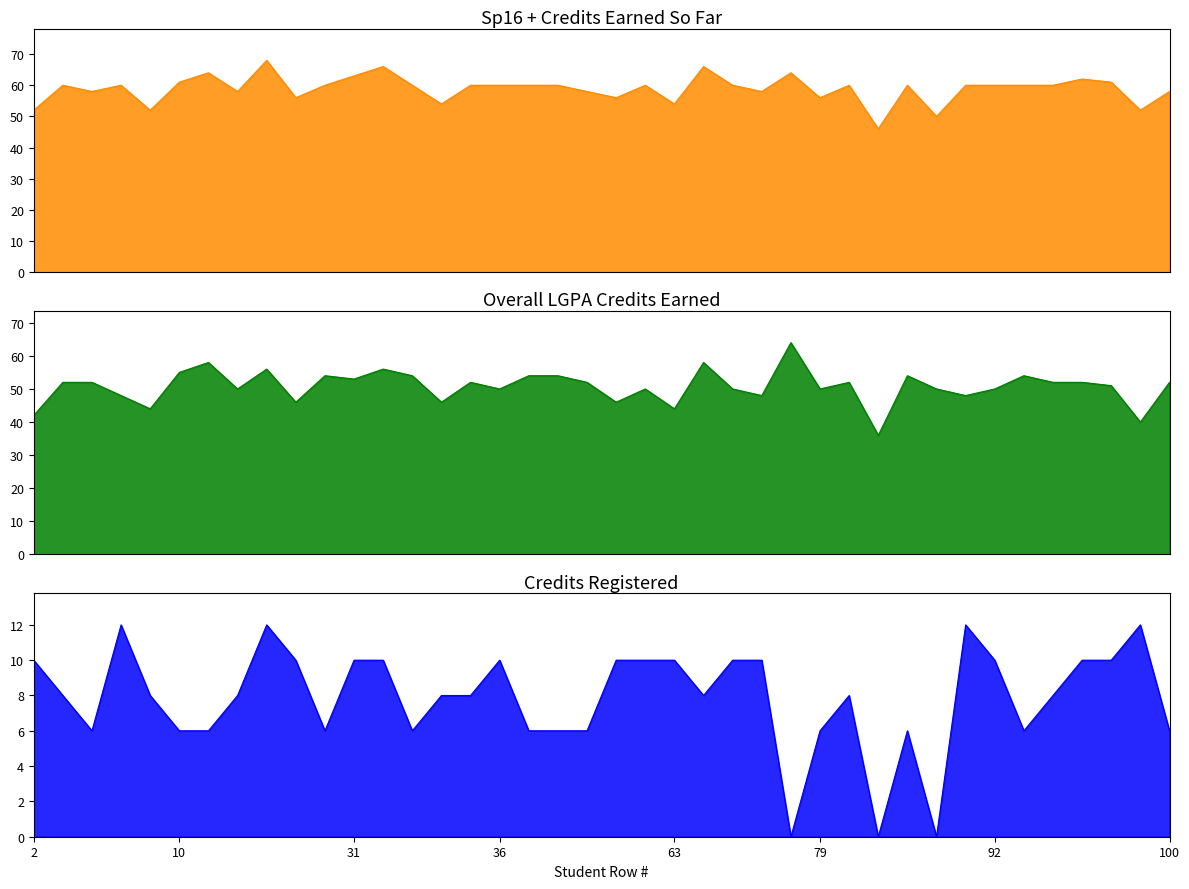

True or false: overall_lgpa_cr_earned and credits_registered intersect in this chart.

False